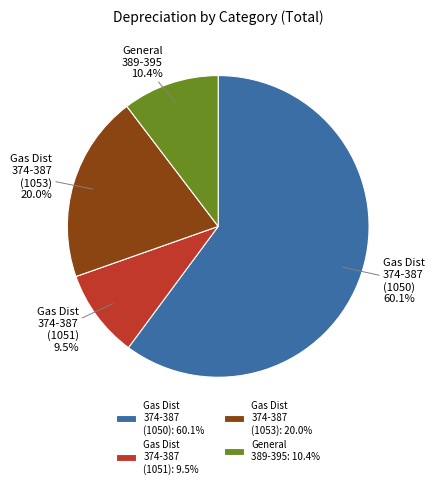

Rank the categories by value from highest to lowest.

Gas Dist 374-387 (1050): 60.1%, Gas Dist 374-387 (1053): 20.0%, General 389-395: 10.4%, Gas Dist 374-387 (1051): 9.5%